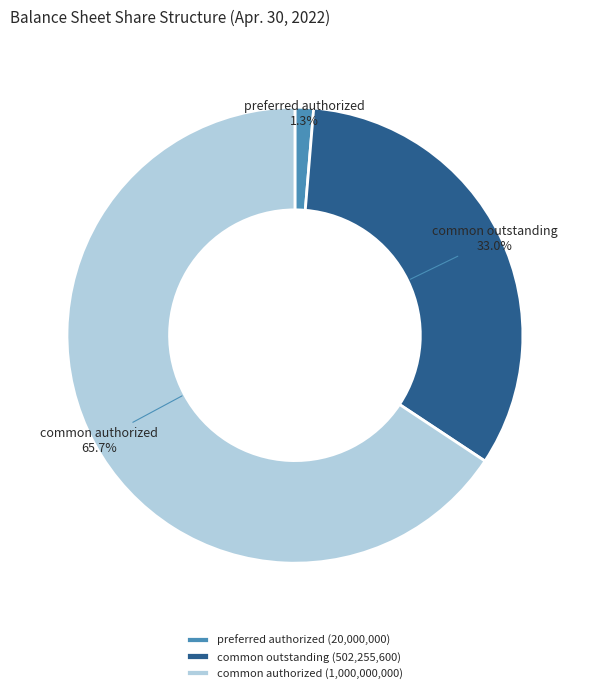

What is the smallest slice in the pie chart?

preferred authorized